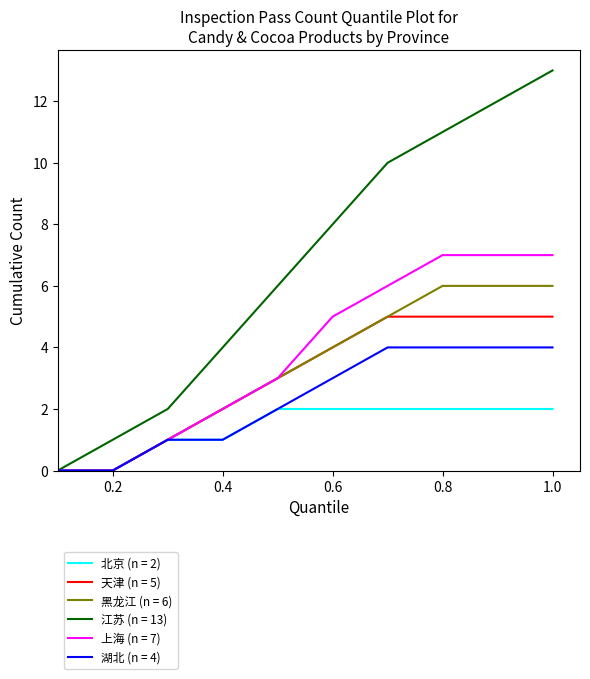

Which series has the largest total across all categories?

江苏 (n = 13)